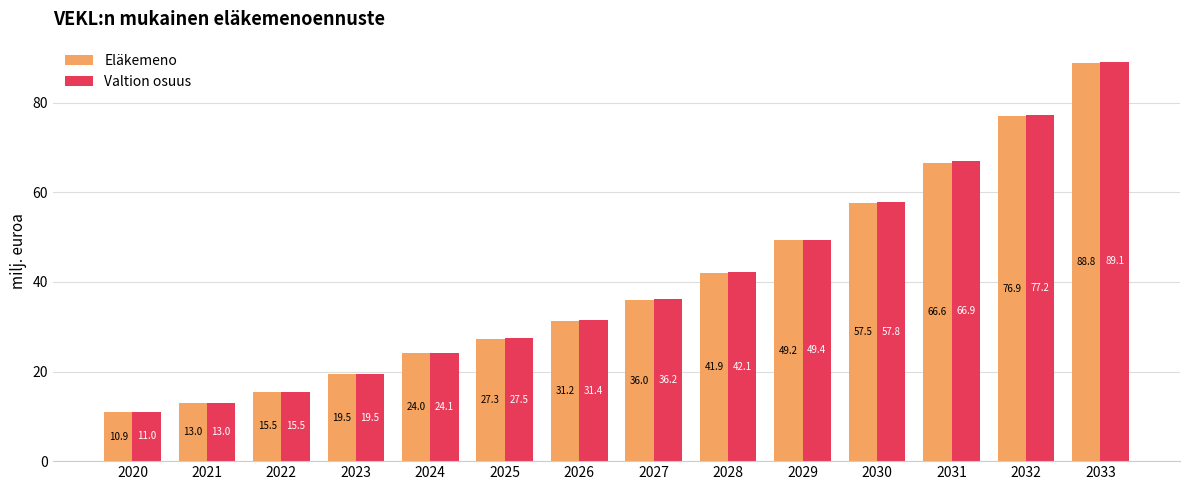

Rank the series by their average value, from highest to lowest.

Valtion osuus, Eläkemeno